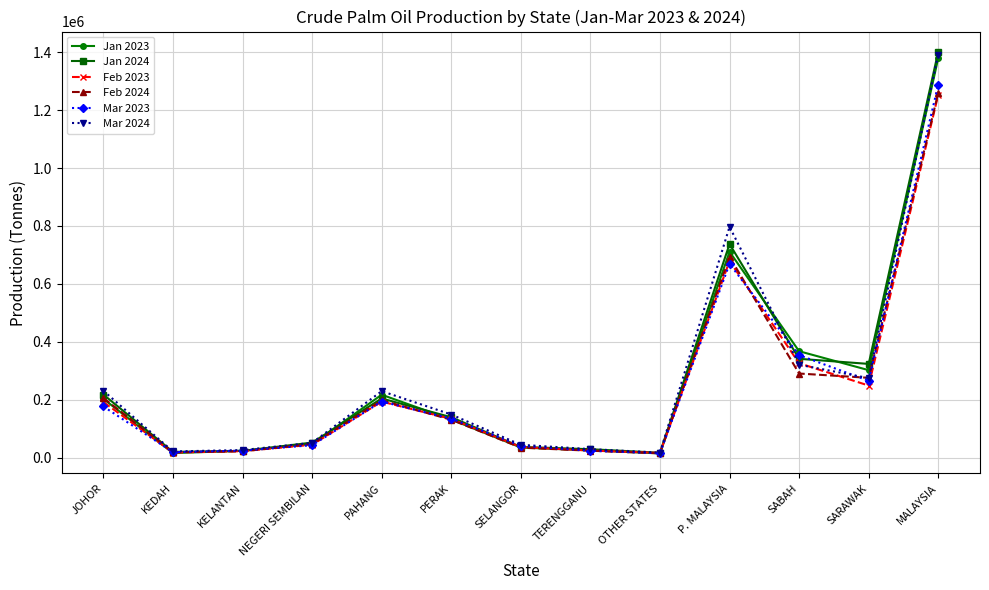

Is the value of Jan 2024 at NEGERI SEMBILAN greater than the value of Mar 2023 at KEDAH?

Yes